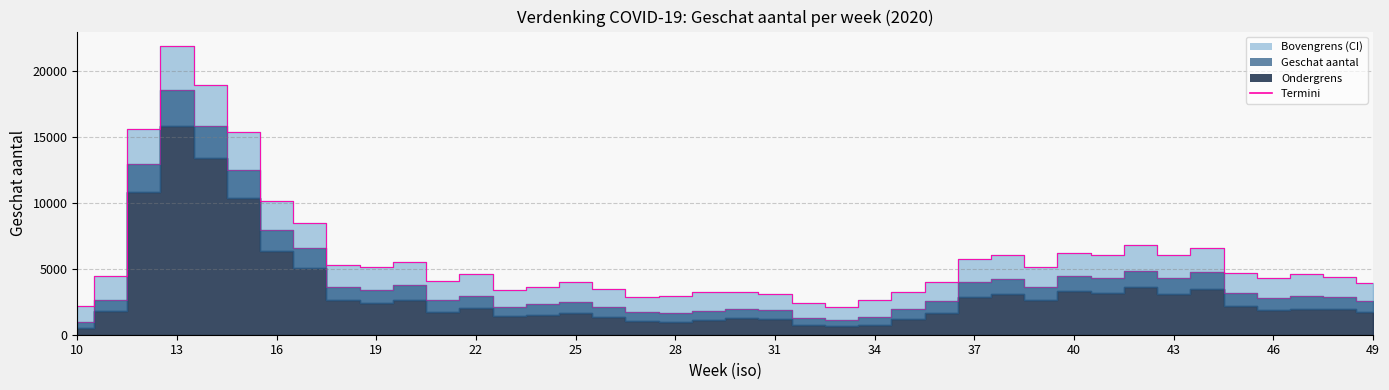

True or false: Bovengrens lijn has more than 2 points higher than both neighbors.

True